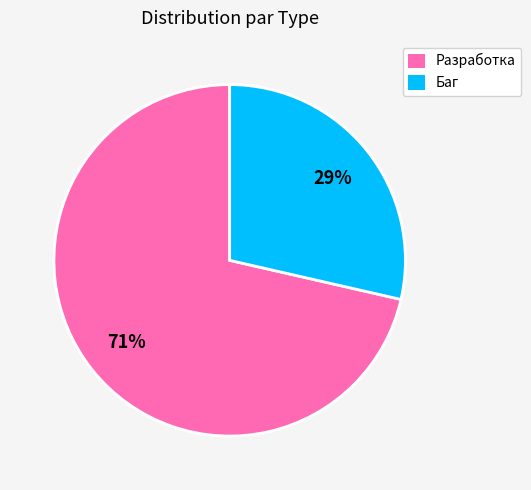

Is the sum of Разработка and Баг greater than half?

Yes